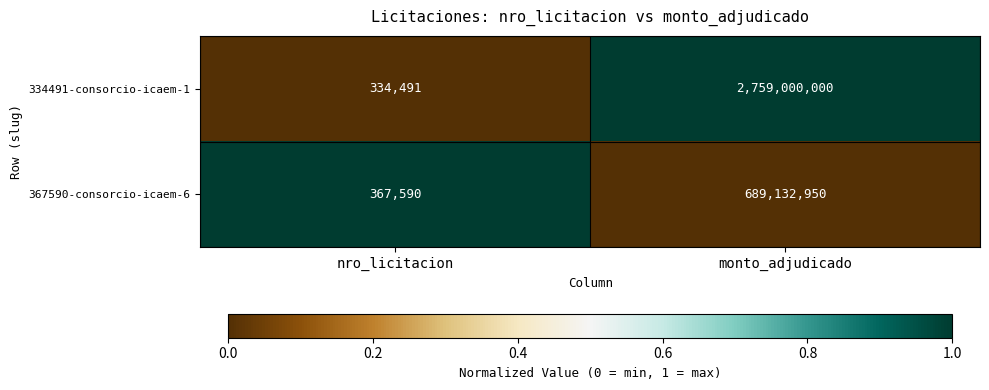

Which series has the largest total across all categories?

334491-consorcio-icaem-1